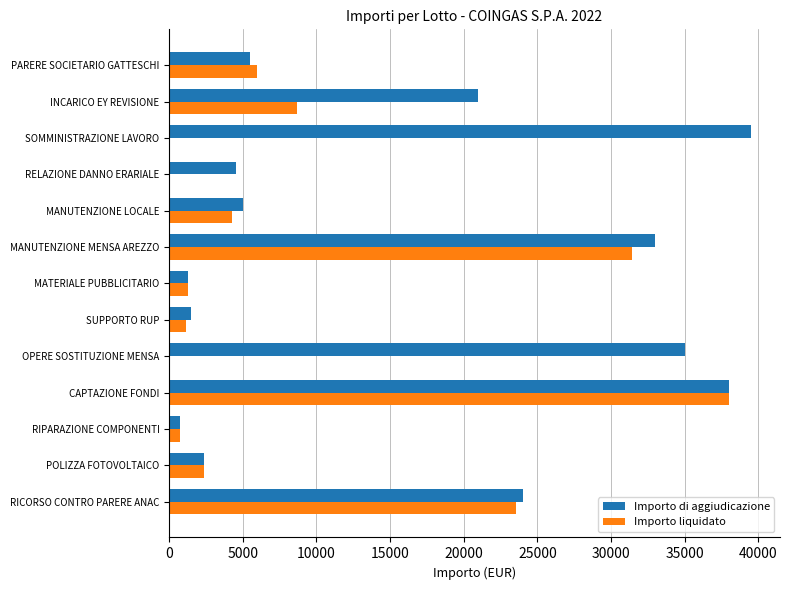

What is the sum of the Importo di aggiudicazione values at MATERIALE PUBBLICITARIO and SUPPORTO RUP?

2780.0